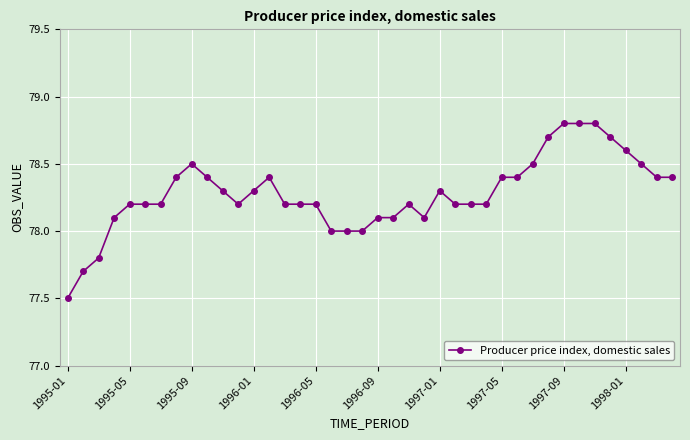

What is the minimum value shown in the chart?

77.5